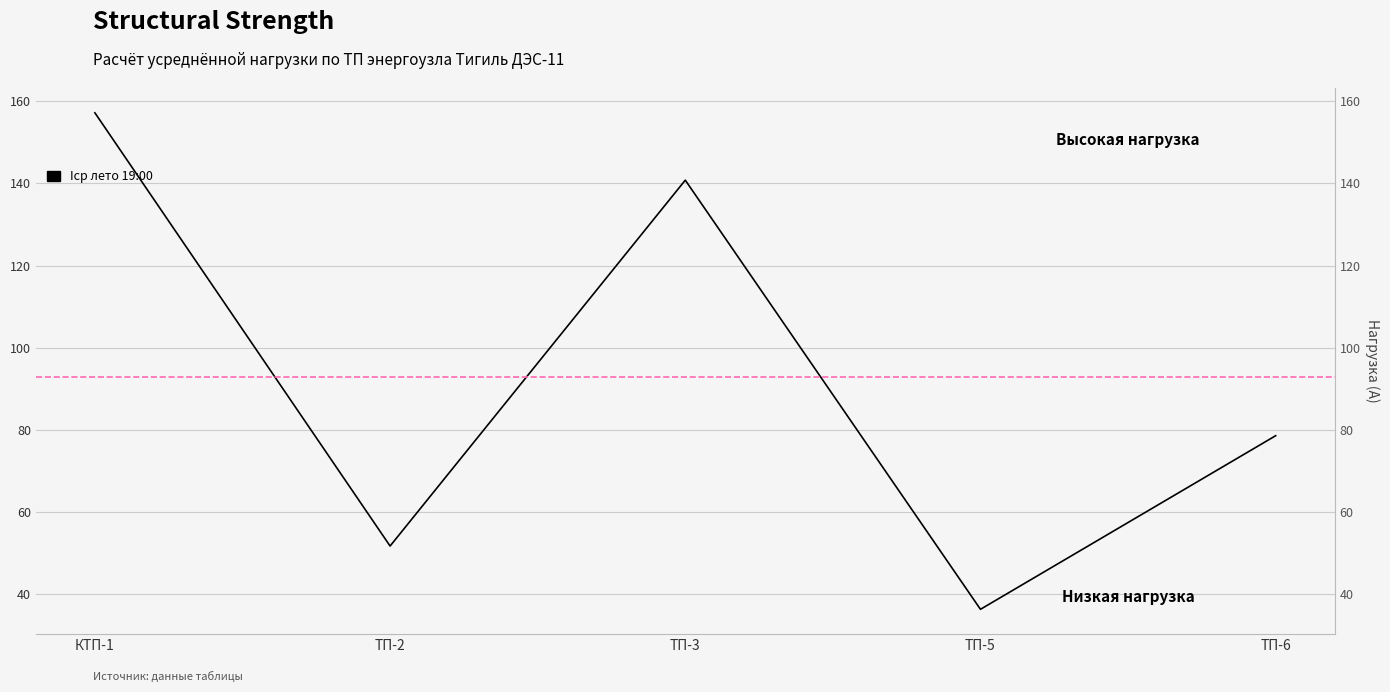

What is the difference between the values at ТП-6 and ТП-5?

42.3